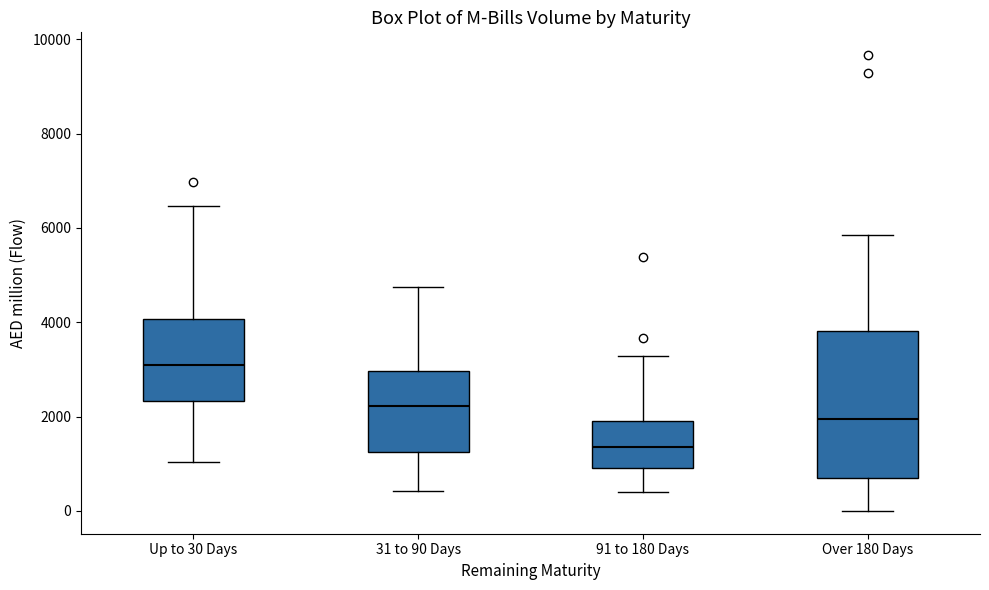

Where does the lower whisker of the box for Over 180 Days end on the y-axis? The values are not printed on the chart, so give them approximately, as read against the axis.

0